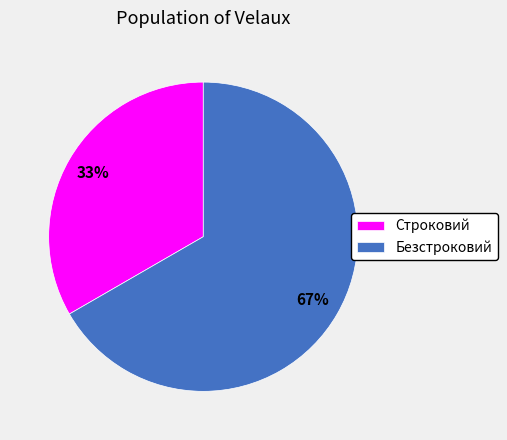

What is the smallest slice in the pie chart?

Строковий